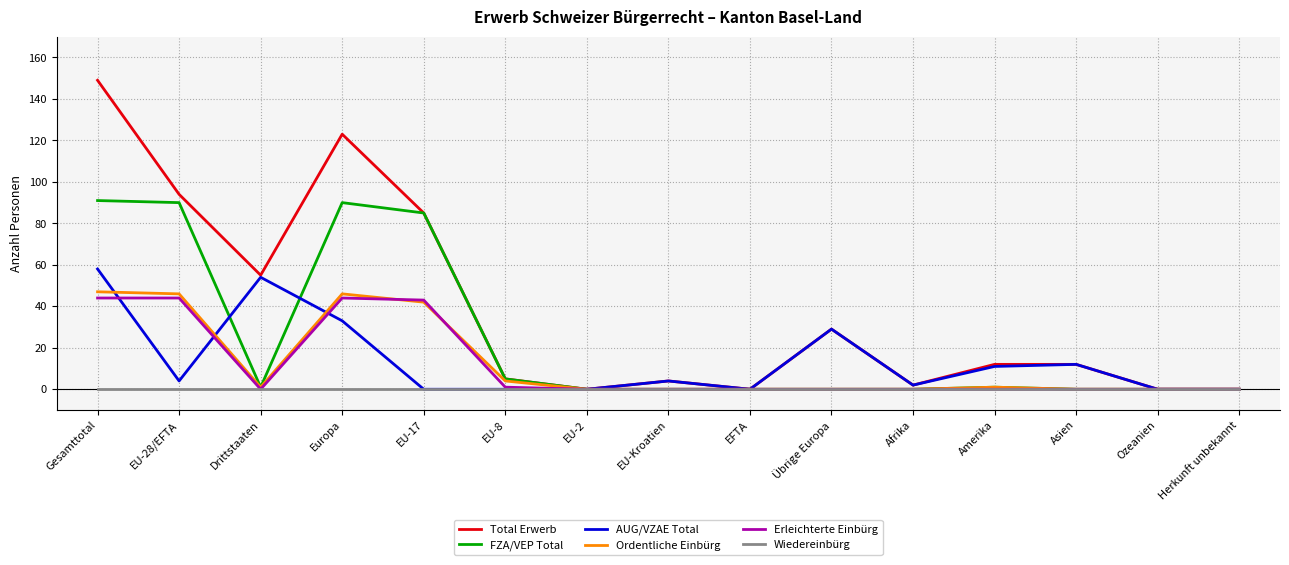

Which series has the largest total across all categories?

Total Erwerb